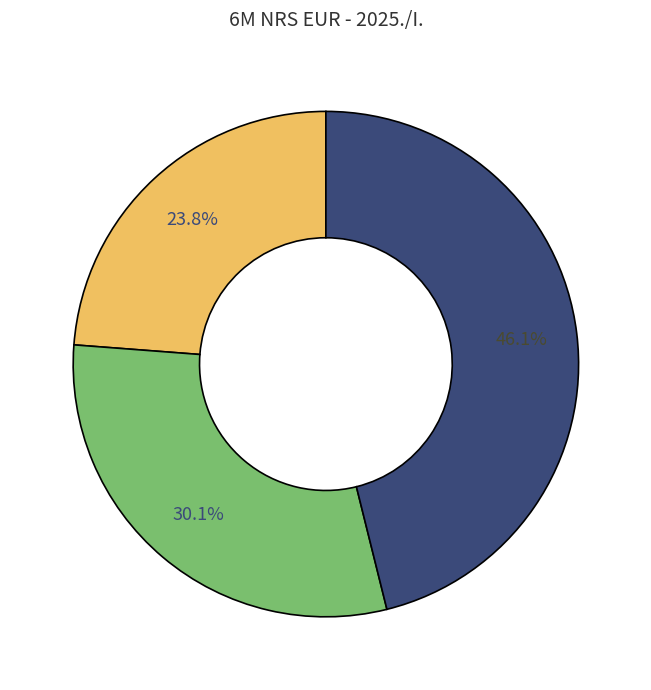

To the nearest percent, what is the difference between the largest and smallest slice percentages?

22%